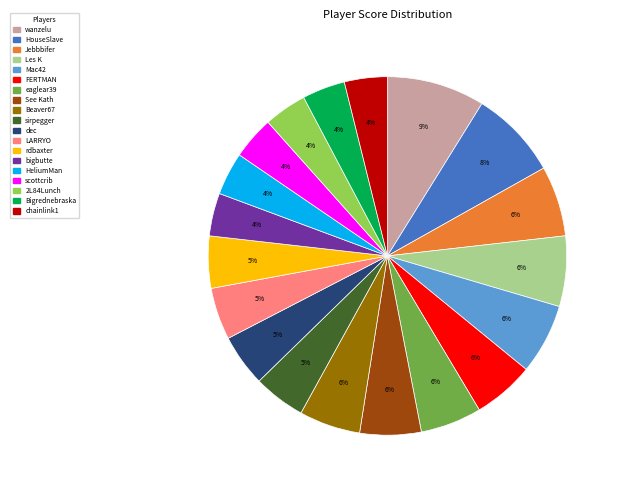

Does bigbutte represent more than half of the total?

No